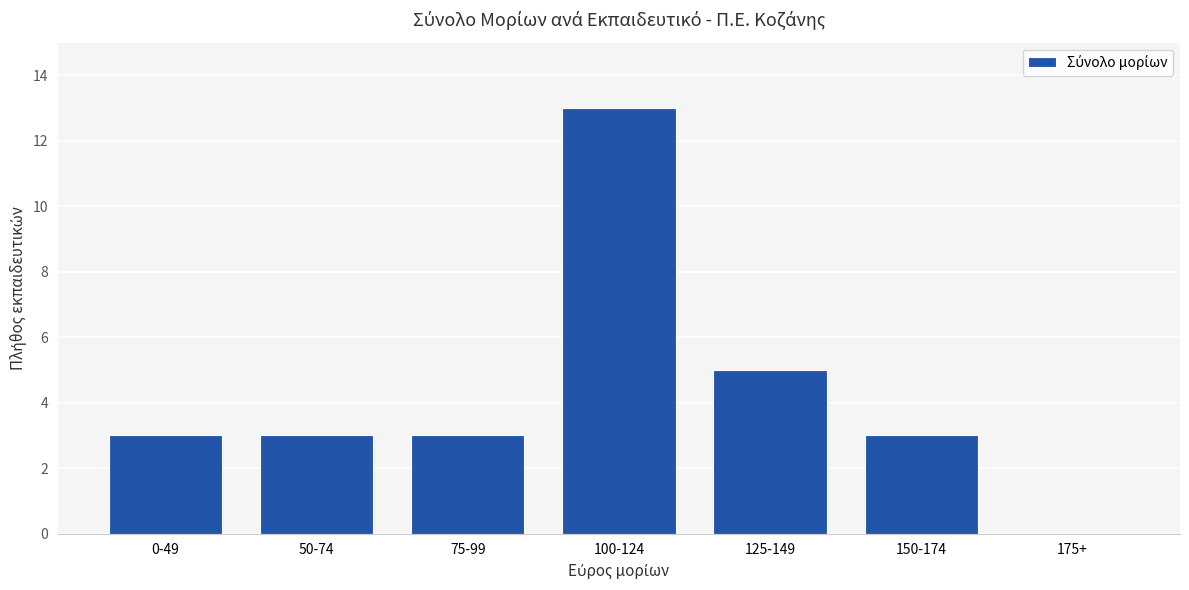

What is the approximate value at 75-99?

3